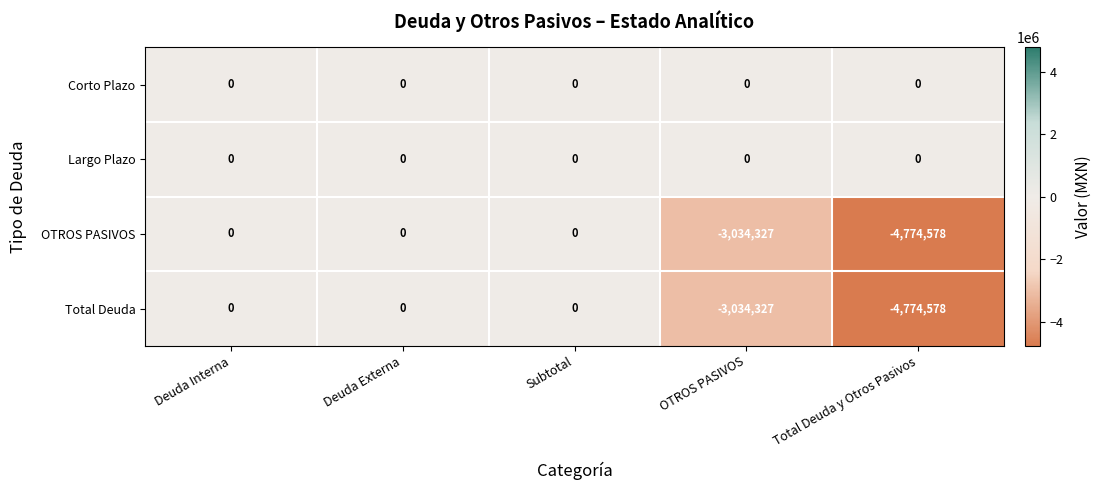

Reading right to left, transcribe all the data shown in this chart.

Corto Plazo: Total Deuda y Otros Pasivos=0	OTROS PASIVOS=0	Subtotal=0	Deuda Externa=0	Deuda Interna=0
Largo Plazo: Total Deuda y Otros Pasivos=0	OTROS PASIVOS=0	Subtotal=0	Deuda Externa=0	Deuda Interna=0
OTROS PASIVOS: Total Deuda y Otros Pasivos=-4774578	OTROS PASIVOS=-3034327	Subtotal=0	Deuda Externa=0	Deuda Interna=0
Total Deuda: Total Deuda y Otros Pasivos=-4774578	OTROS PASIVOS=-3034327	Subtotal=0	Deuda Externa=0	Deuda Interna=0